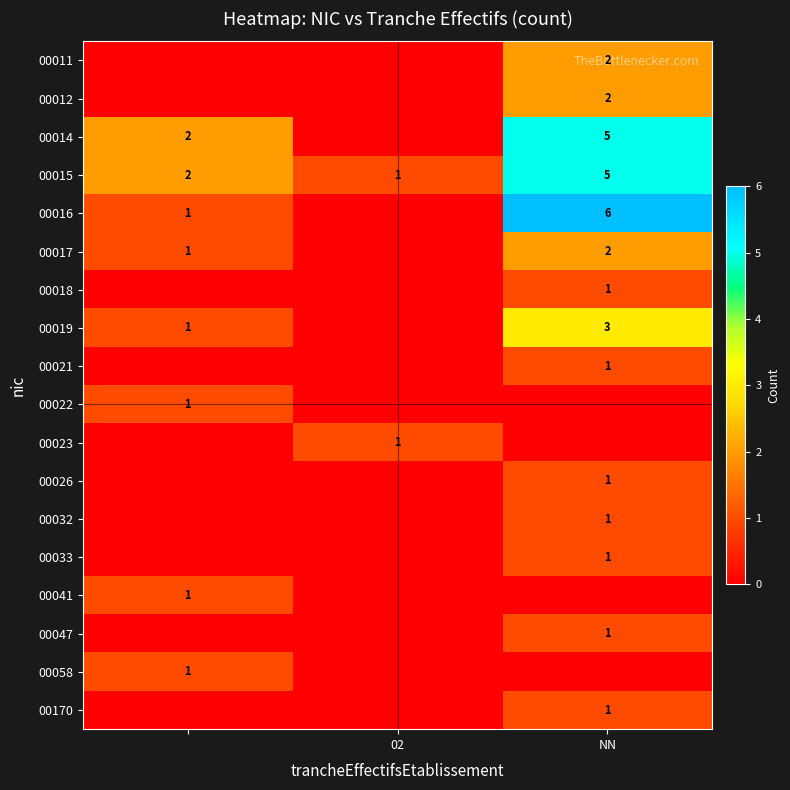

Is it true that 00012 equals 1 at NN?

False